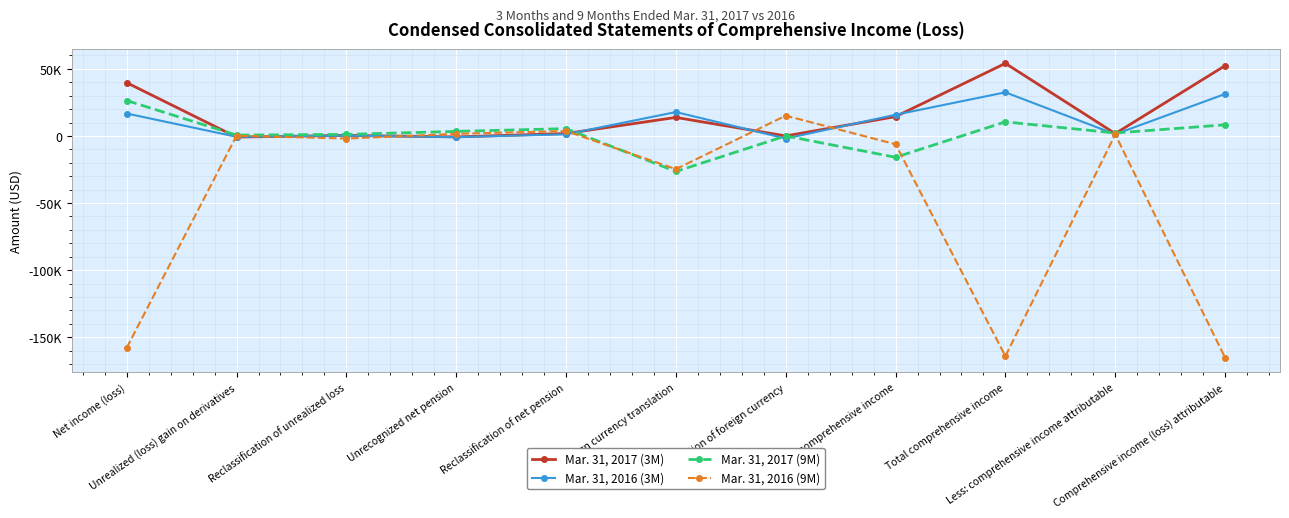

What are all the series names shown in the legend?

Mar. 31, 2017 (3M), Mar. 31, 2016 (3M), Mar. 31, 2017 (9M), Mar. 31, 2016 (9M)